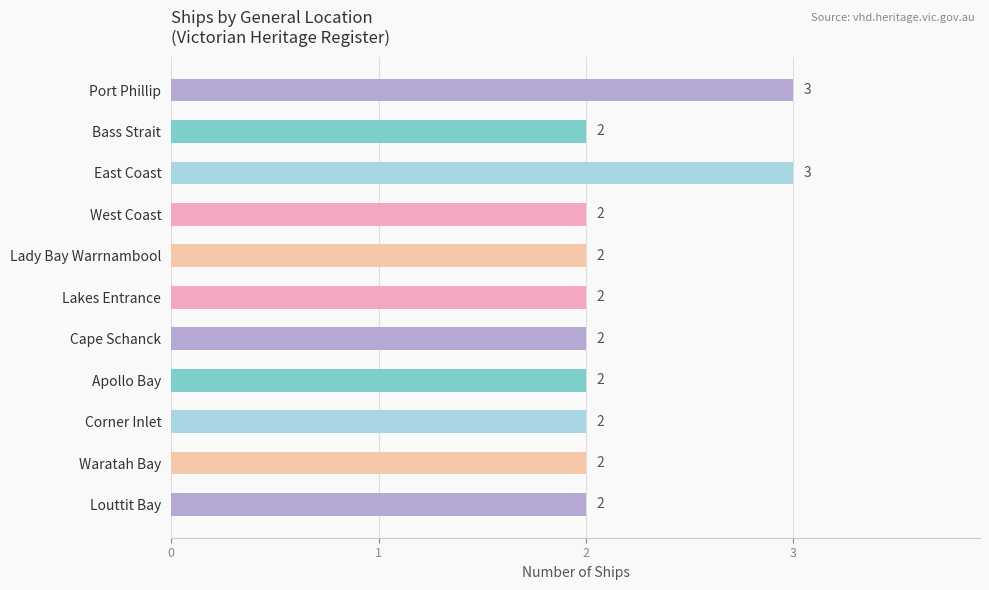

Reading bottom to top, transcribe all the data shown in this chart.

Louttit Bay=2	Waratah Bay=2	Corner Inlet=2	Apollo Bay=2	Cape Schanck=2	Lakes Entrance=2	Lady Bay Warrnambool=2	West Coast=2	East Coast=3	Bass Strait=2	Port Phillip=3